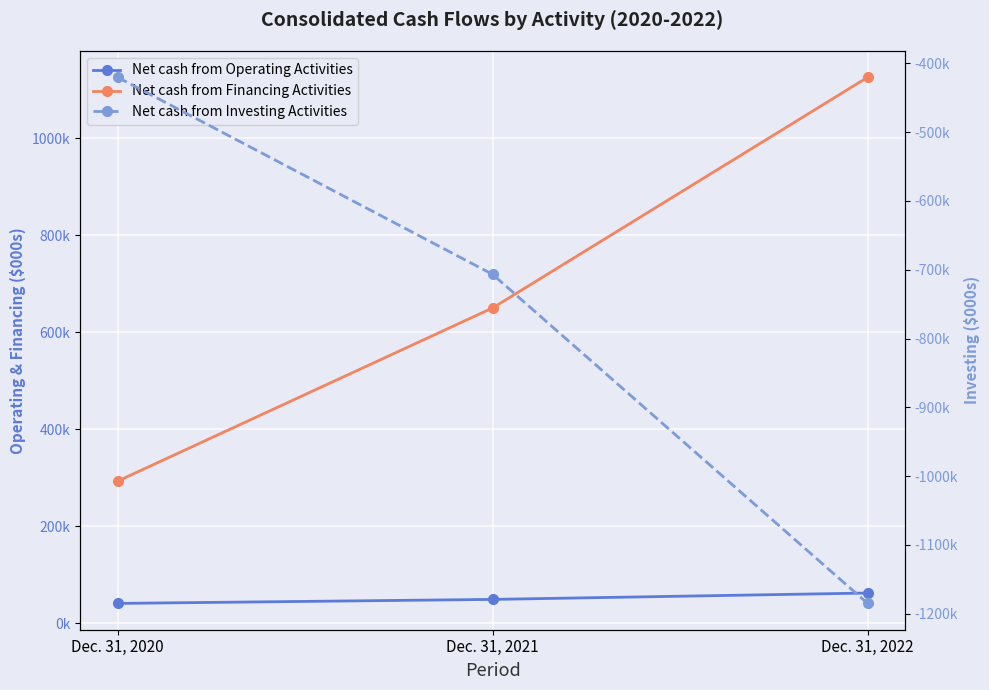

Where is Net cash from Operating Activities nearest to the value 51828?

Dec. 31, 2021